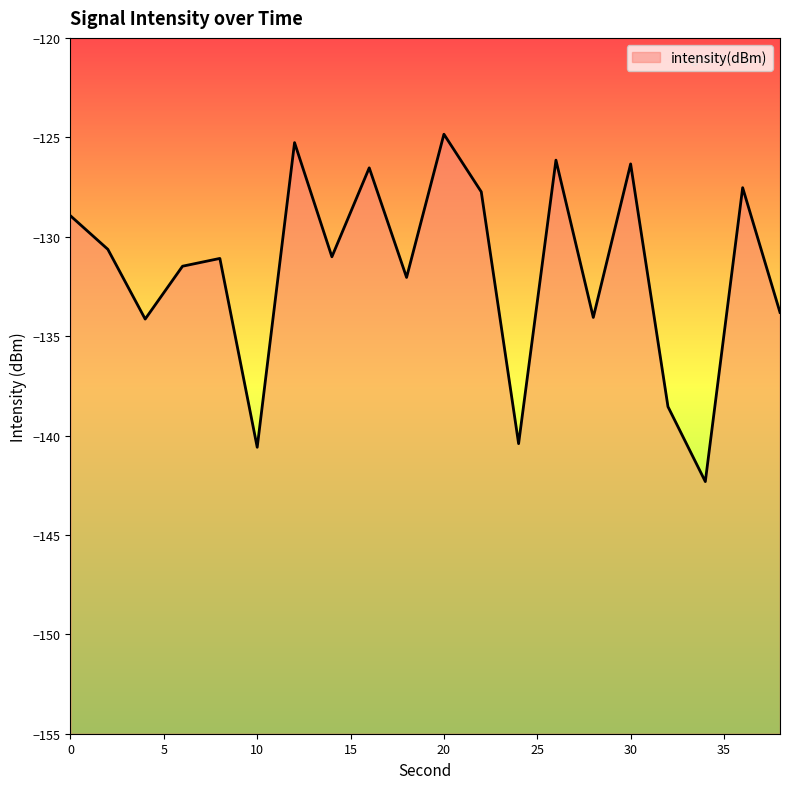

Reading left to right, what are all the values shown in this chart?

-129.0	-130.6	-134.1	-131.5	-131.1	-140.6	-125.3	-131.0	-126.5	-132.0	-124.8	-127.7	-140.4	-126.1	-134.1	-126.3	-138.6	-142.3	-127.5	-133.8